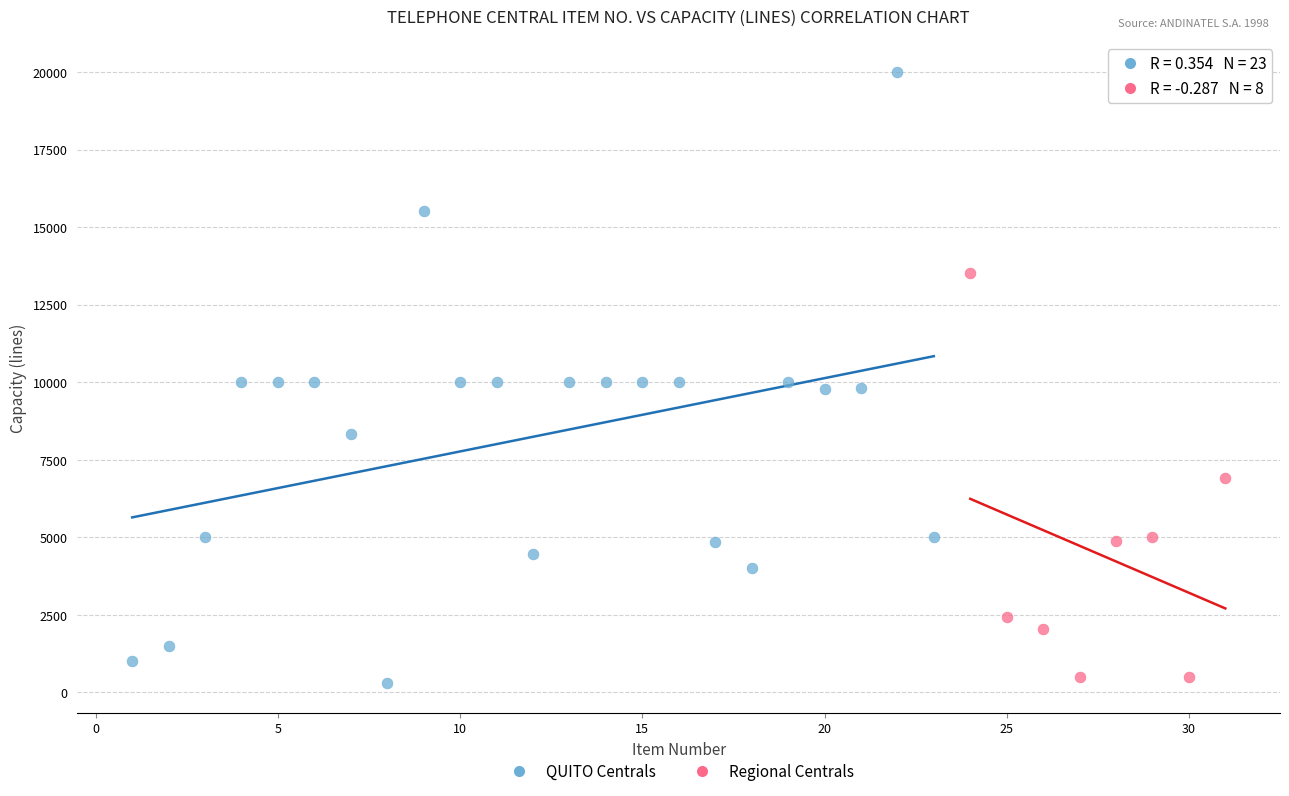

Which series reaches the maximum Y coordinate?

QUITO Centrals